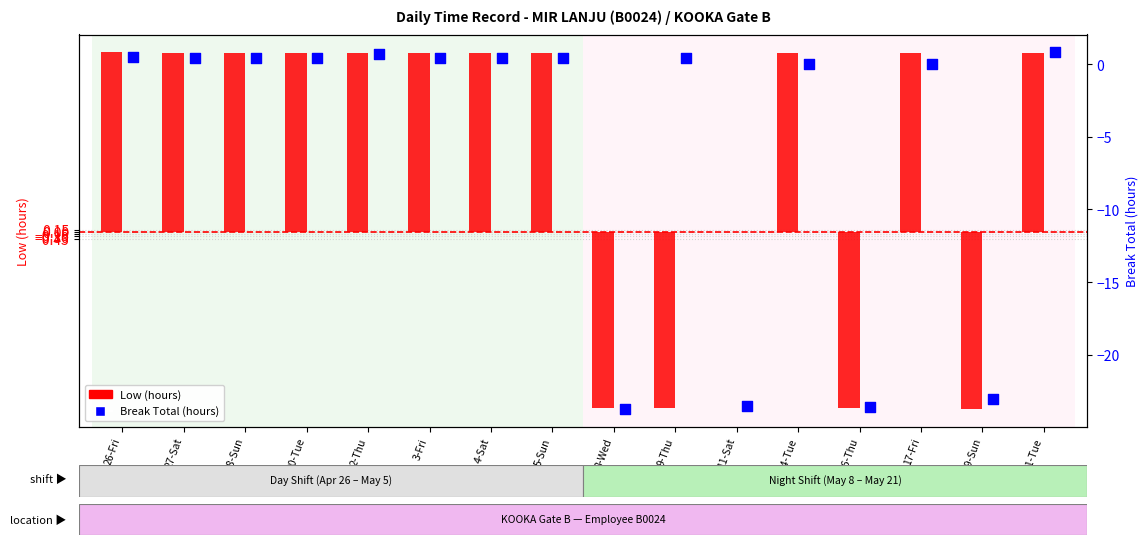

What are all the series names shown in the legend?

Low (hours), Break Total (hours)